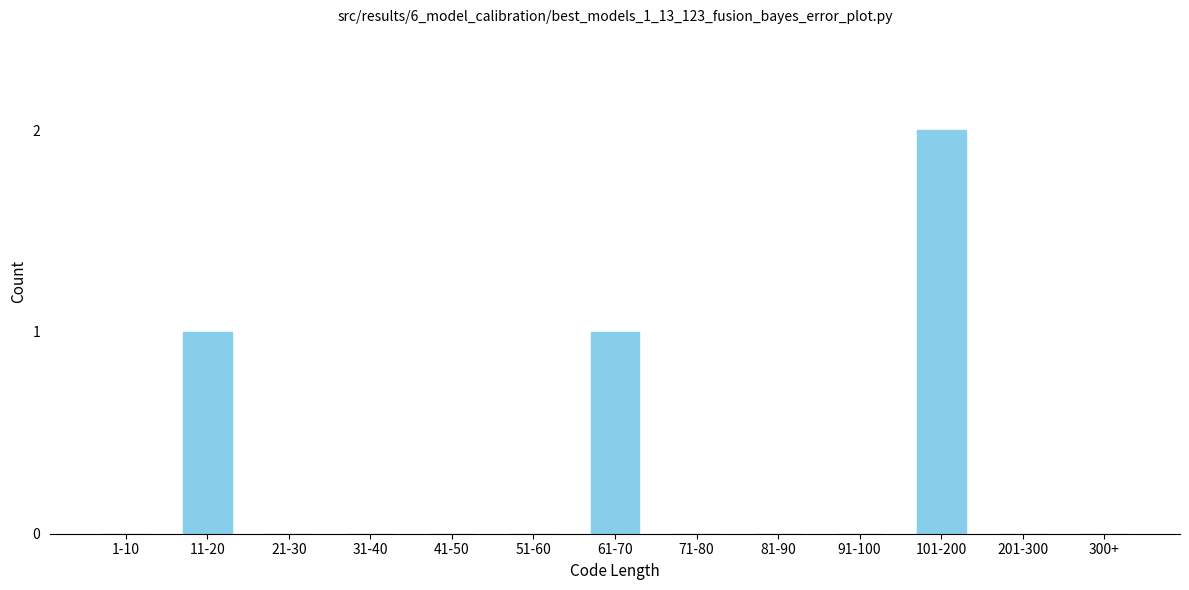

Reading left to right, extract all data points from this chart.

1-10=0	11-20=1	21-30=0	31-40=0	41-50=0	51-60=0	61-70=1	71-80=0	81-90=0	91-100=0	101-200=2	201-300=0	300+=0